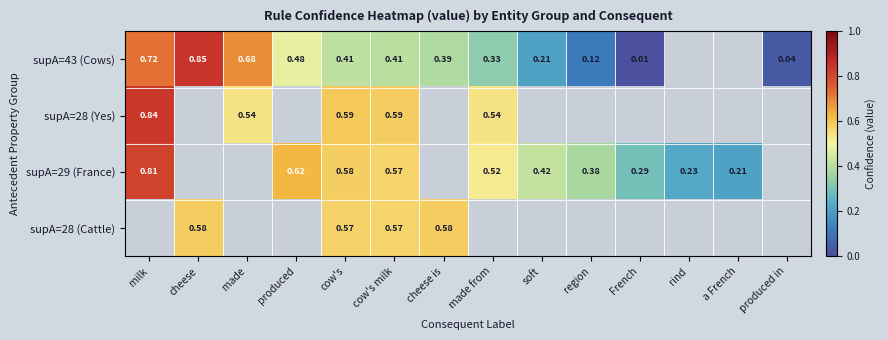

How many positive values does the supA=29 (France) series have?

10